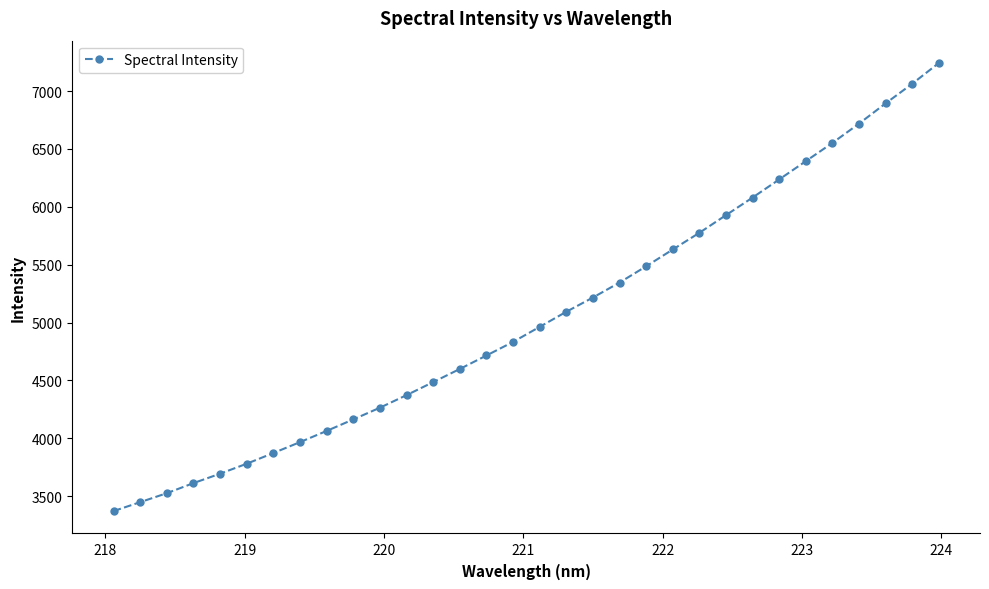

Count the number of categories in the chart.

32